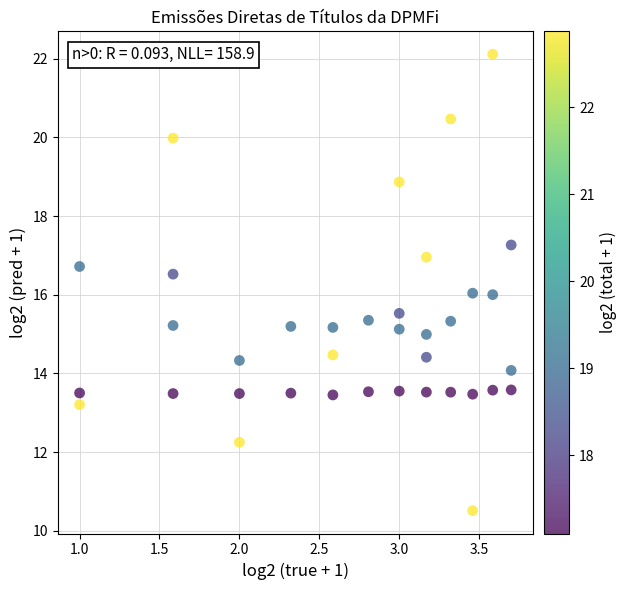

What is the range of Y values (max minus min)?

11.6